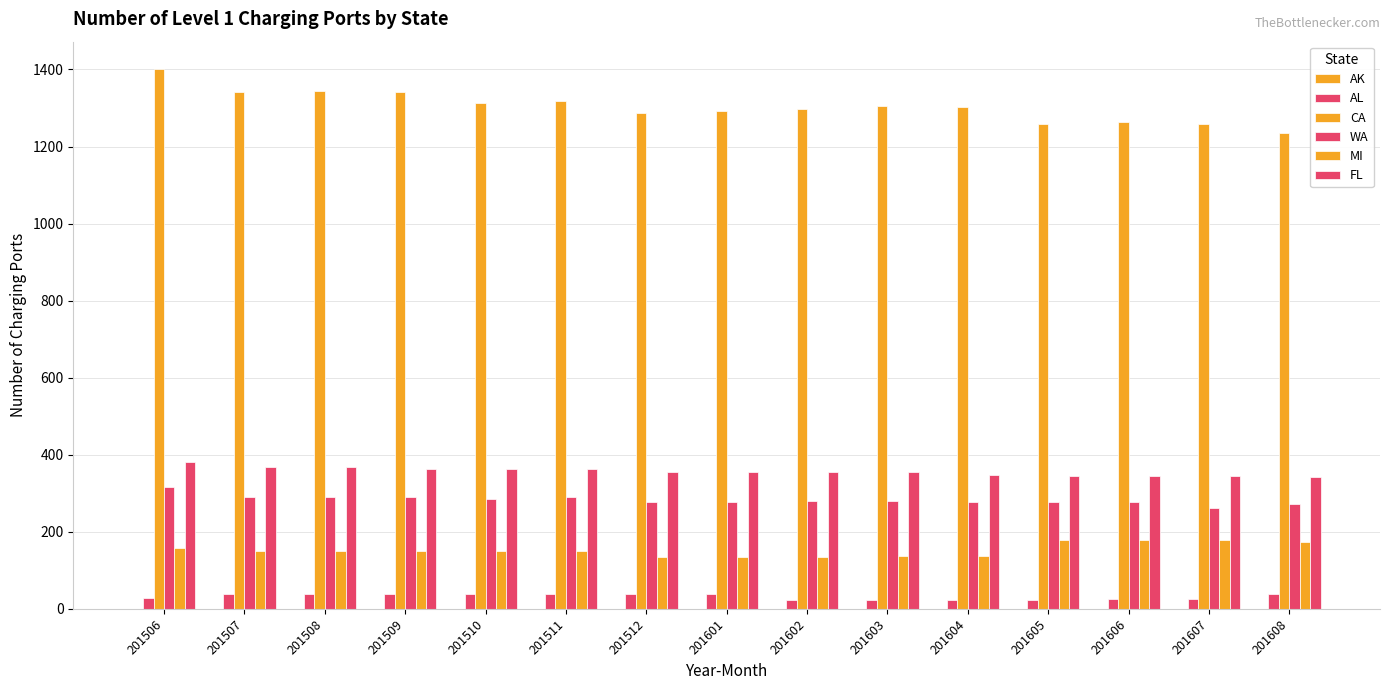

How many categories are shown in the chart?

15